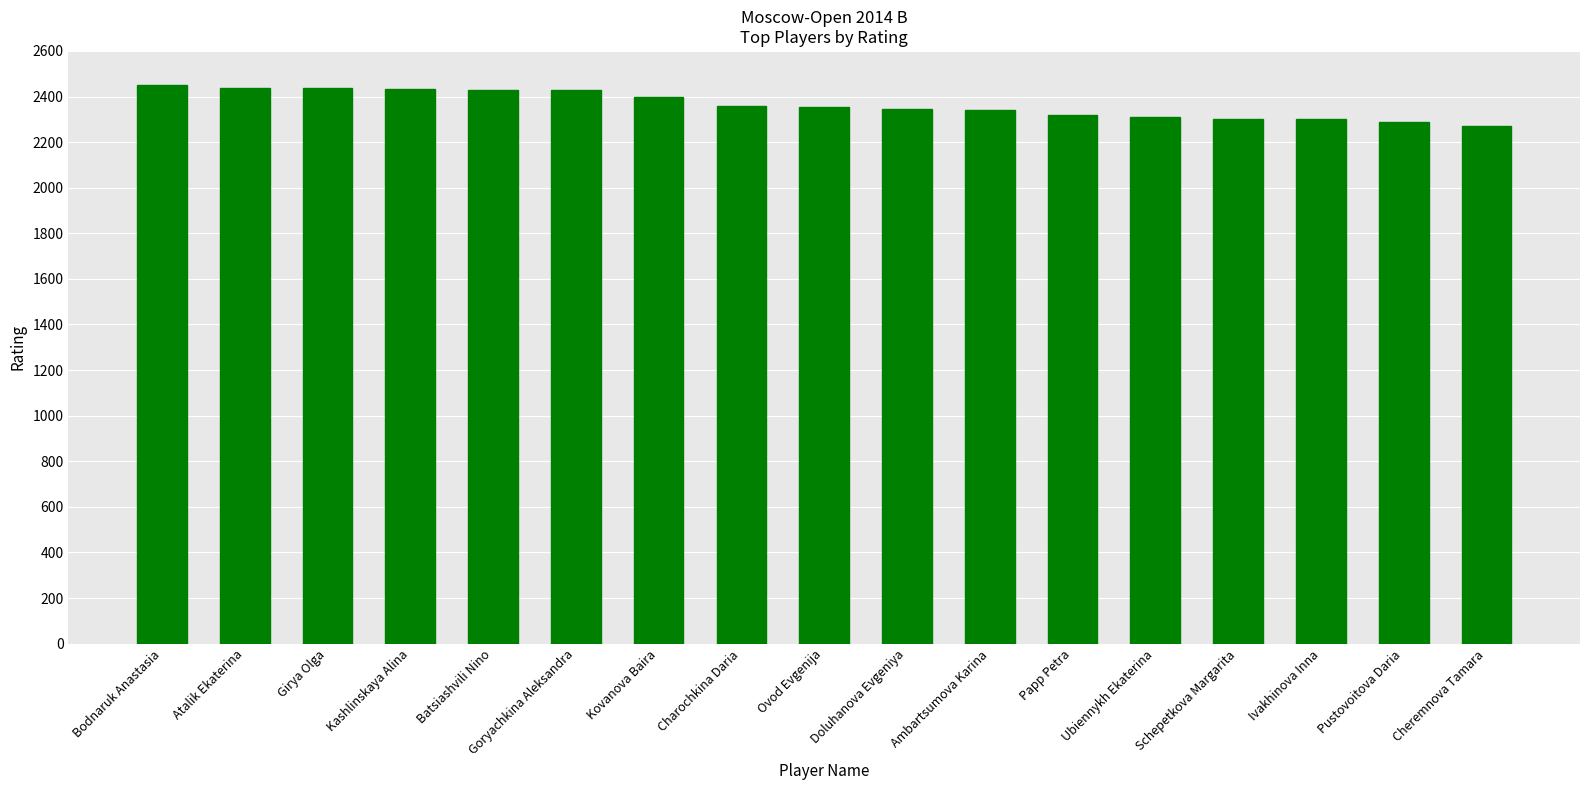

What is the greatest value displayed?

2452